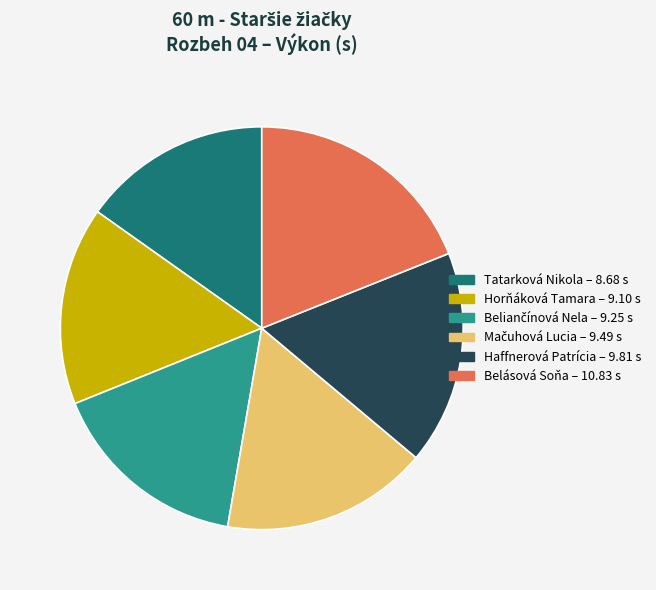

How many segments does this pie chart have?

6